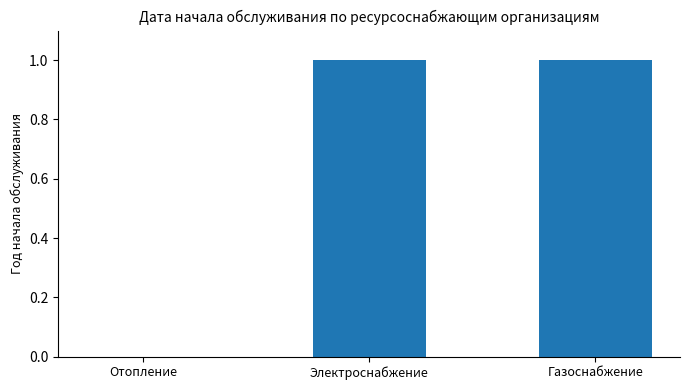

How many categories are shown in the chart?

3